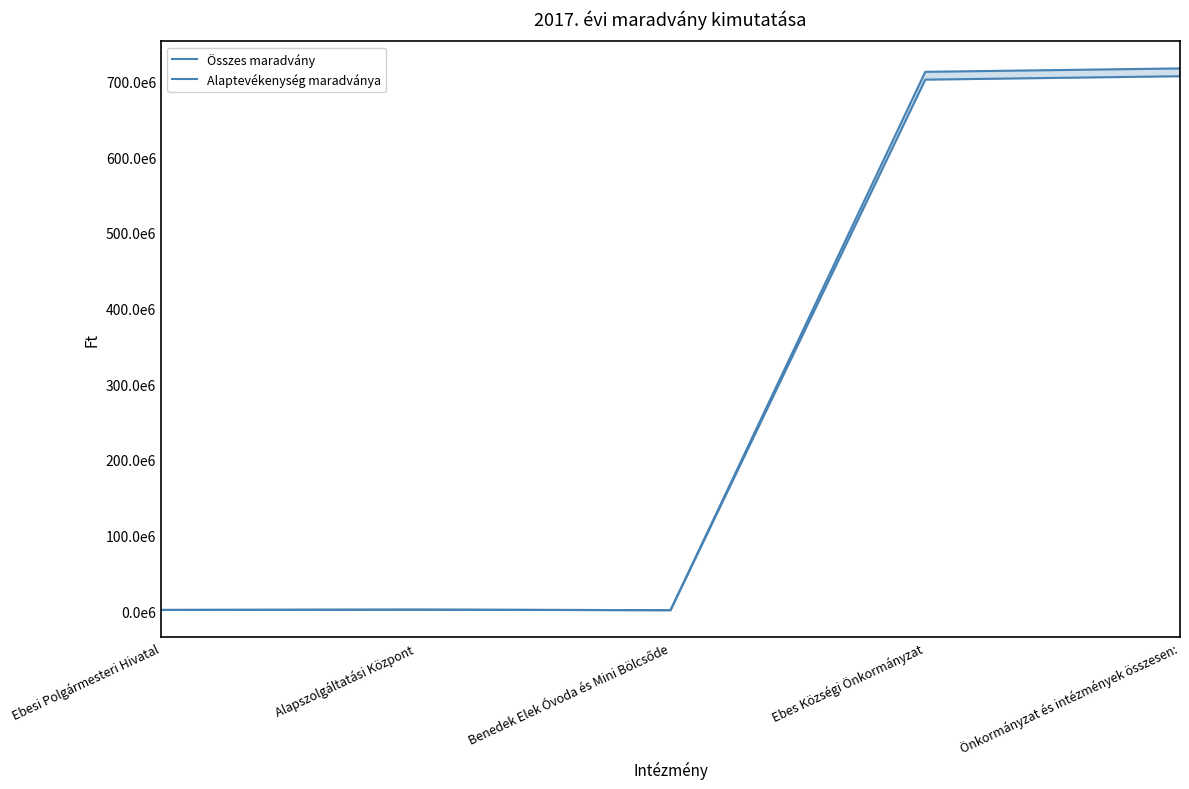

True or false: Összes maradvány has more than 1 points higher than both neighbors.

False